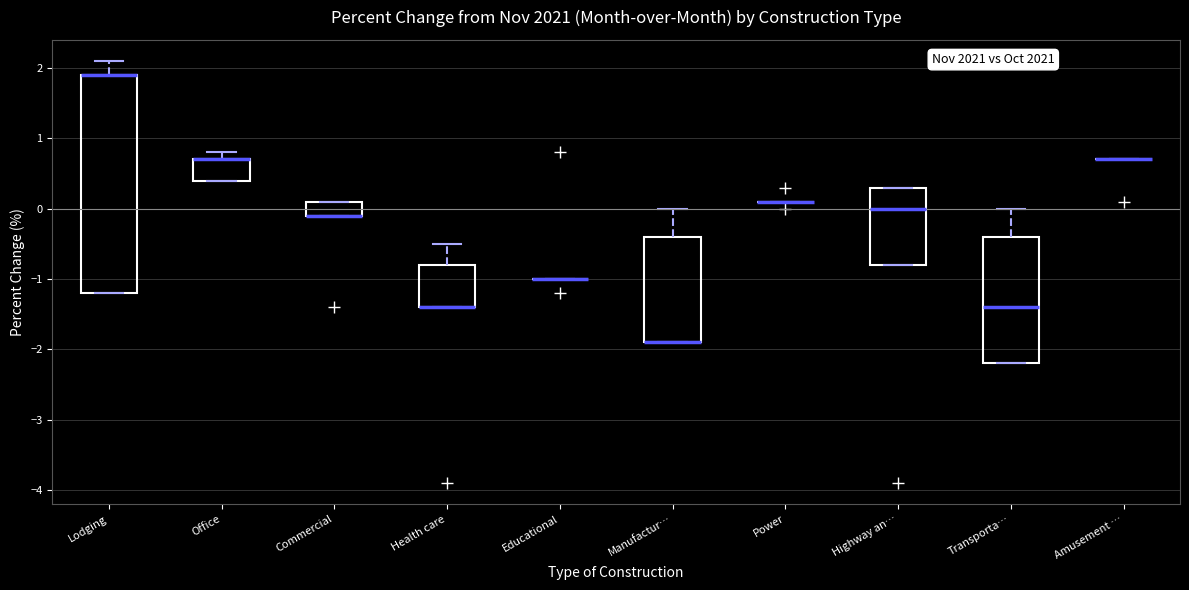

Reading left to right, transcribe this box plot: for each box, give where its median line is, the range the box spans, and where its two whiskers end, as read against the y-axis. The values are not printed on the chart, so give them approximately, as read against the axis.

Lodging: median 1.9 (drawn on the box's upper edge), box -1.2 to 1.9, whiskers -1.2 to 2.1
Office: median 0.7 (drawn on the box's upper edge), box 0.4 to 0.7, whiskers 0.4 to 0.8
Commercial: median -0.1 (drawn on the box's lower edge), box -0.1 to 0.1, whiskers -0.1 to 0.1
Health care: median -1.4 (drawn on the box's lower edge), box -1.4 to -0.8, whiskers -1.4 to -0.5
Educational: box collapsed to a line at -1.0, whiskers -1.0 to -1.0
Manufactur…: median -1.9 (drawn on the box's lower edge), box -1.9 to -0.4, whiskers -1.9 to 0.0
Power: box collapsed to a line at 0.1, whiskers 0.1 to 0.1
Highway an…: median 0.0, box -0.8 to 0.3, whiskers -0.8 to 0.3
Transporta…: median -1.4, box -2.2 to -0.4, whiskers -2.2 to 0.0
Amusement …: box collapsed to a line at 0.7, whiskers 0.7 to 0.7